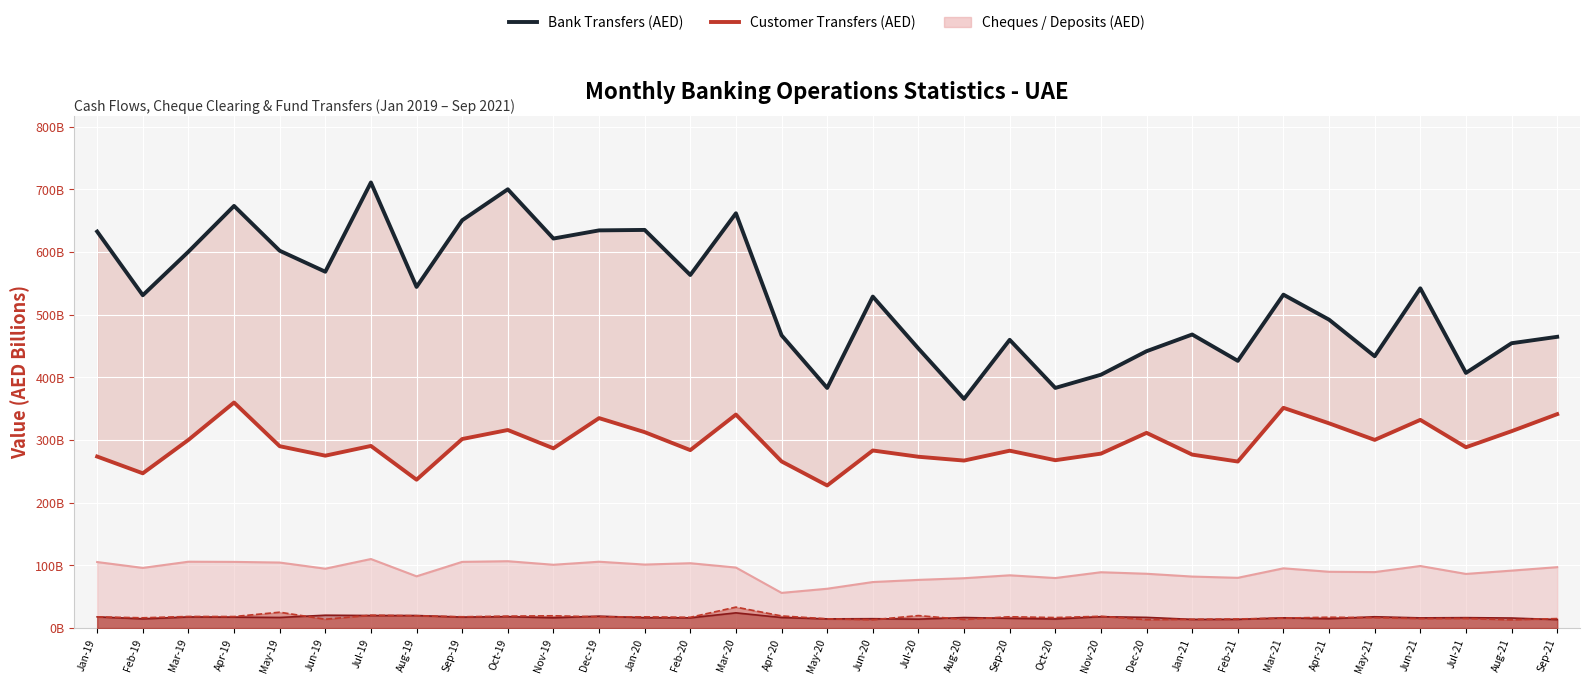

The Customer Transfers (AED) series shows 300.3 at Mar-19. True or false?

True